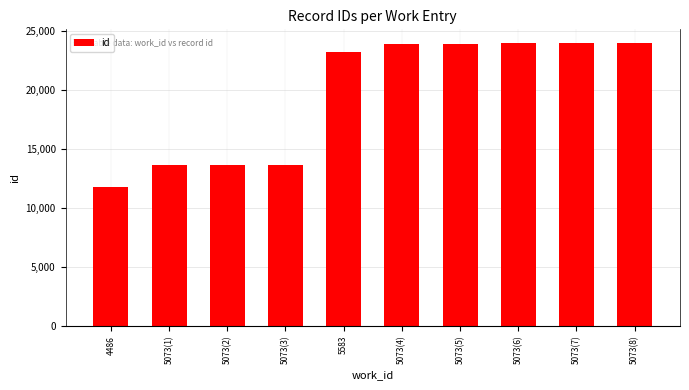

Is it true that the value at 5073(3) is 19317?

False